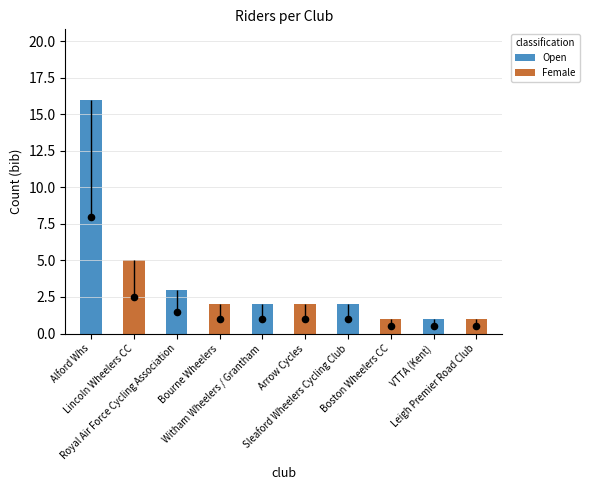

Approximately how many times larger is the value at Sleaford Wheelers Cycling Club compared to VTTA (Kent)?

2.0